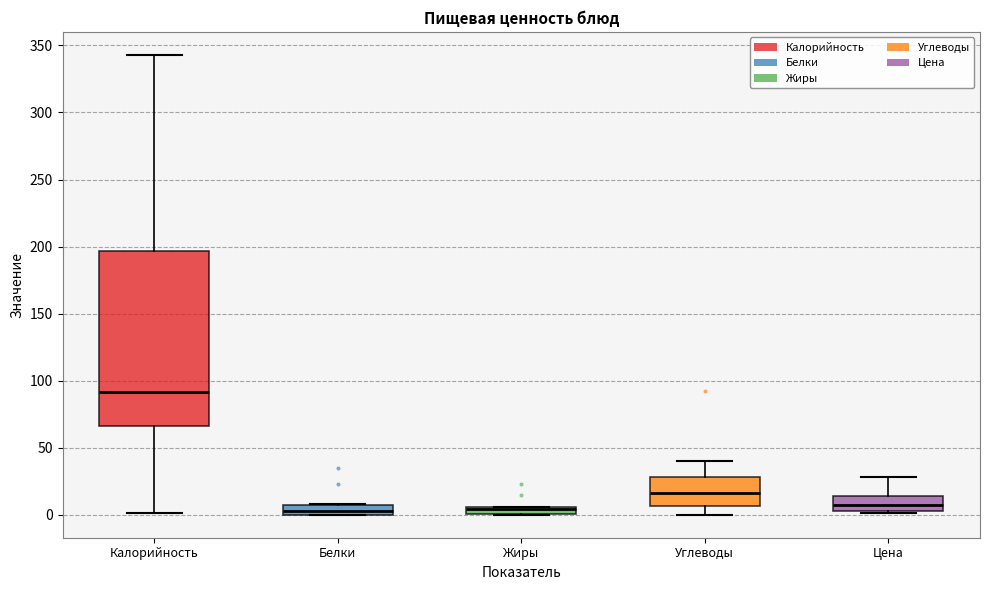

Which box is the tallest, from its lower edge to its upper edge?

Калорийность